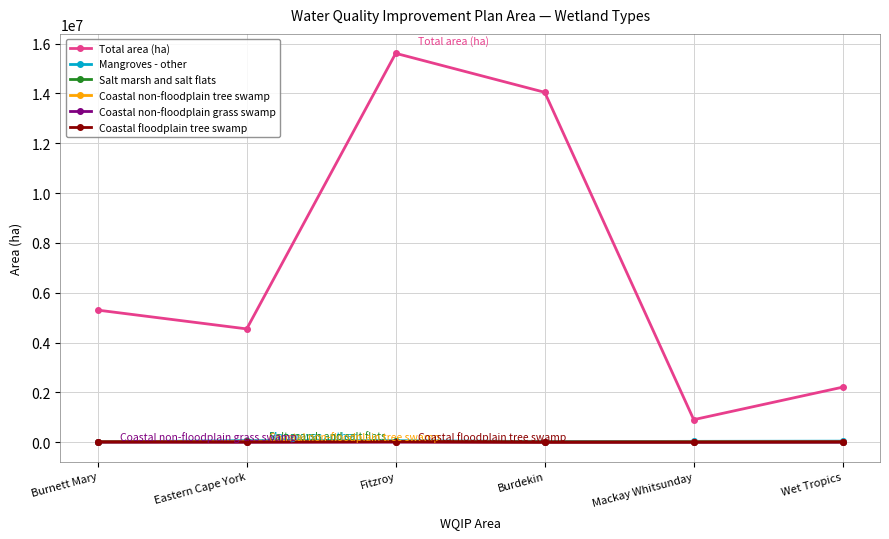

Which series has the widest spread of values?

Total area (ha)